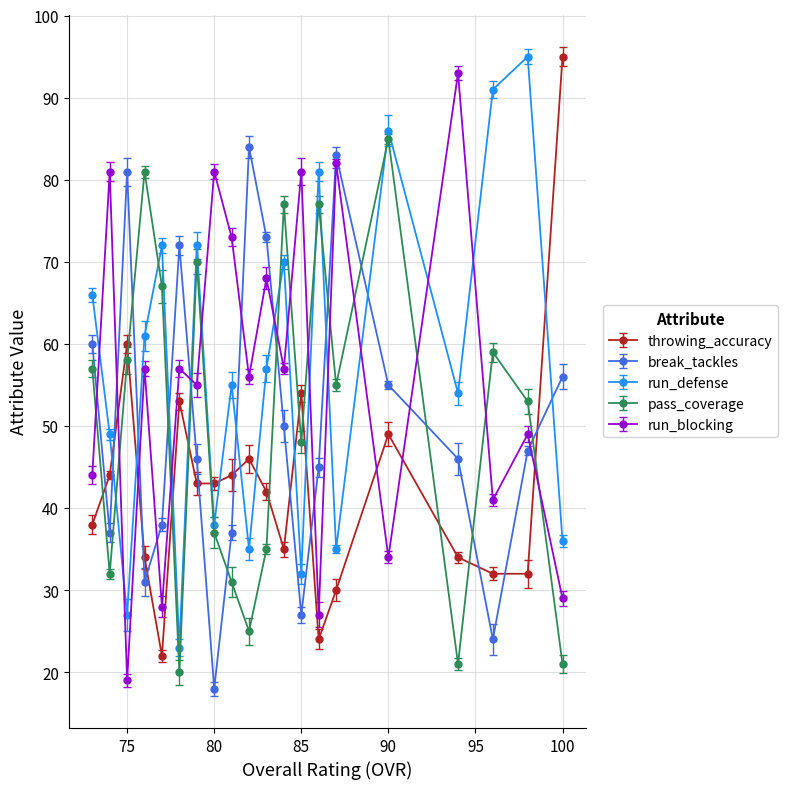

Reading left to right, extract all data points from this chart.

throwing_accuracy: 100=95	98=32	96=32	94=34	90=49	87=30	86=24	85=54	84=35	83=42	82=46	81=44	80=43	79=43	78=53	77=22	76=34	75=60	74=44	73=38
break_tackles: 100=56	98=47	96=24	94=46	90=55	87=83	86=45	85=27	84=50	83=73	82=84	81=37	80=18	79=46	78=72	77=38	76=31	75=81	74=37	73=60
run_defense: 100=36	98=95	96=91	94=54	90=86	87=35	86=81	85=32	84=70	83=57	82=35	81=55	80=38	79=72	78=23	77=72	76=61	75=27	74=49	73=66
pass_coverage: 100=21	98=53	96=59	94=21	90=85	87=55	86=77	85=48	84=77	83=35	82=25	81=31	80=37	79=70	78=20	77=67	76=81	75=58	74=32	73=57
run_blocking: 100=29	98=49	96=41	94=93	90=34	87=82	86=27	85=81	84=57	83=68	82=56	81=73	80=81	79=55	78=57	77=28	76=57	75=19	74=81	73=44